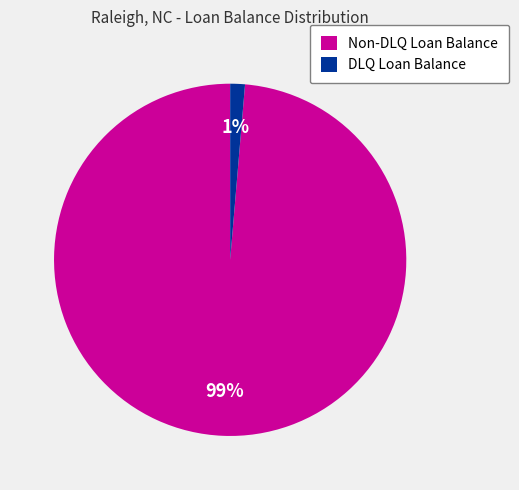

Is there any slice that represents more than half of the pie?

Yes